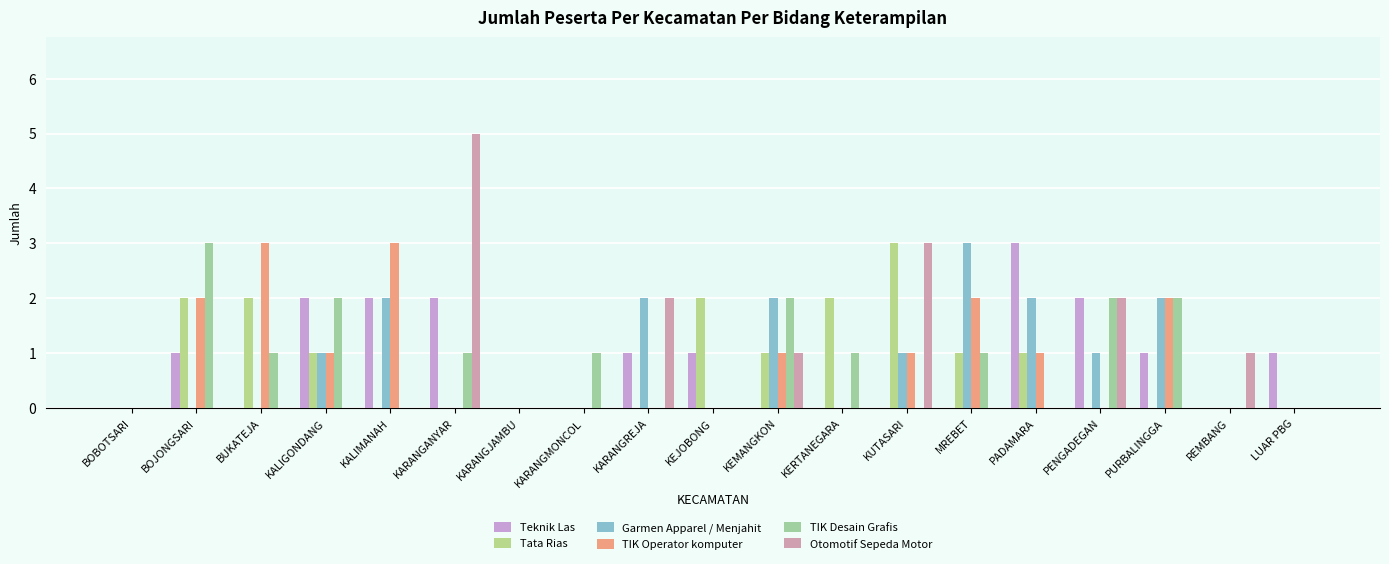

Reading right to left, list all the values displayed in this chart.

Teknik Las: 1	0	1	2	3	0	0	0	0	1	1	0	0	2	2	2	0	1	0
Tata Rias: 0	0	0	0	1	1	3	2	1	2	0	0	0	0	0	1	2	2	0
Garmen Apparel / Menjahit: 0	0	2	1	2	3	1	0	2	0	2	0	0	0	2	1	0	0	0
TIK Operator komputer: 0	0	2	0	1	2	1	0	1	0	0	0	0	0	3	1	3	2	0
TIK Desain Grafis: 0	0	2	2	0	1	0	1	2	0	0	1	0	1	0	2	1	3	0
Otomotif Sepeda Motor: 0	1	0	2	0	0	3	0	1	0	2	0	0	5	0	0	0	0	0